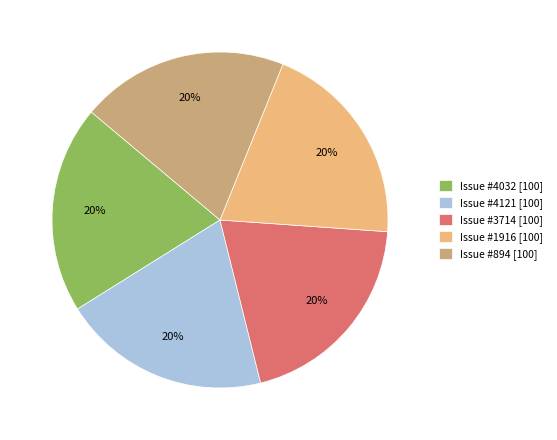

Does Issue #1916 [100] account for over 50% of the chart?

No